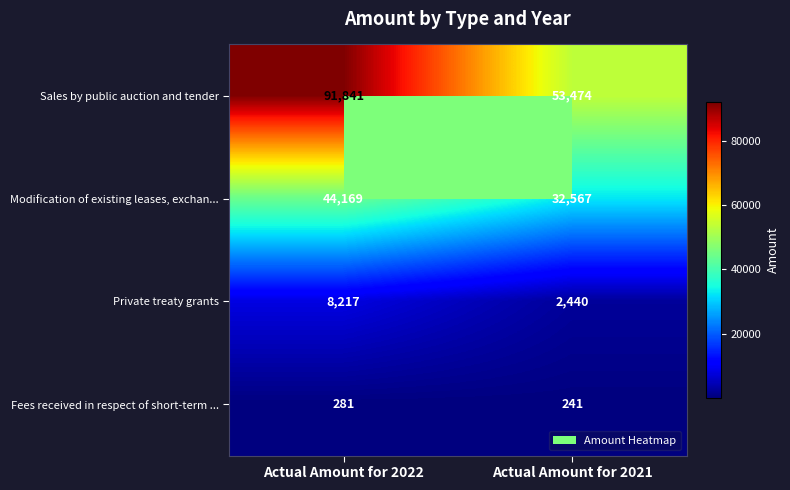

Rank the series at Actual Amount for 2022 from highest to lowest value.

Sales by public auction and tender, Modification of existing leases, exchan..., Private treaty grants, Fees received in respect of short-term ...